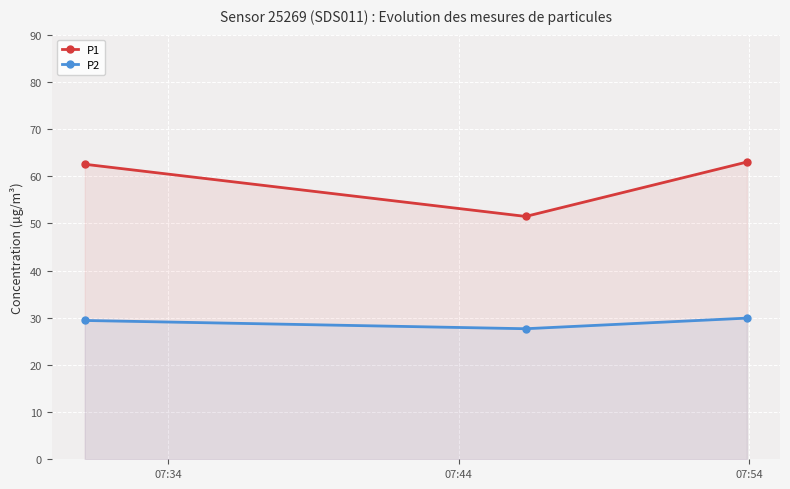

What is the value of the P1 point at the 3rd from the left?

63.0